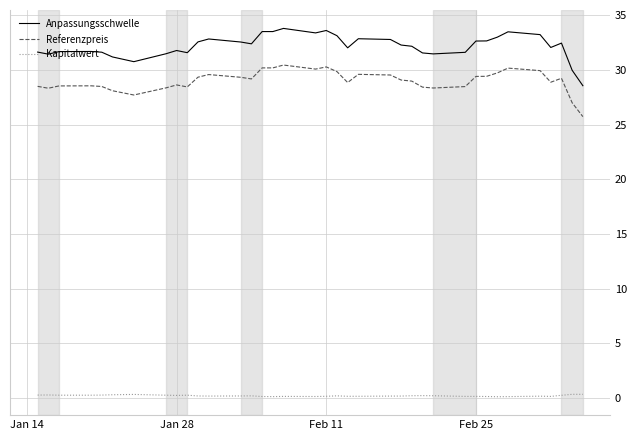

What is the lowest value of the Anpassungsschwelle series?

28.6